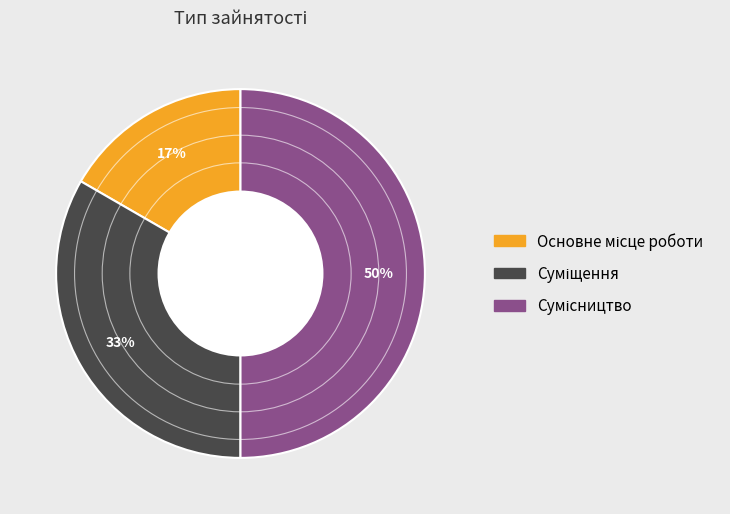

To the nearest percent, what is the difference between the largest and smallest slice percentages?

33%